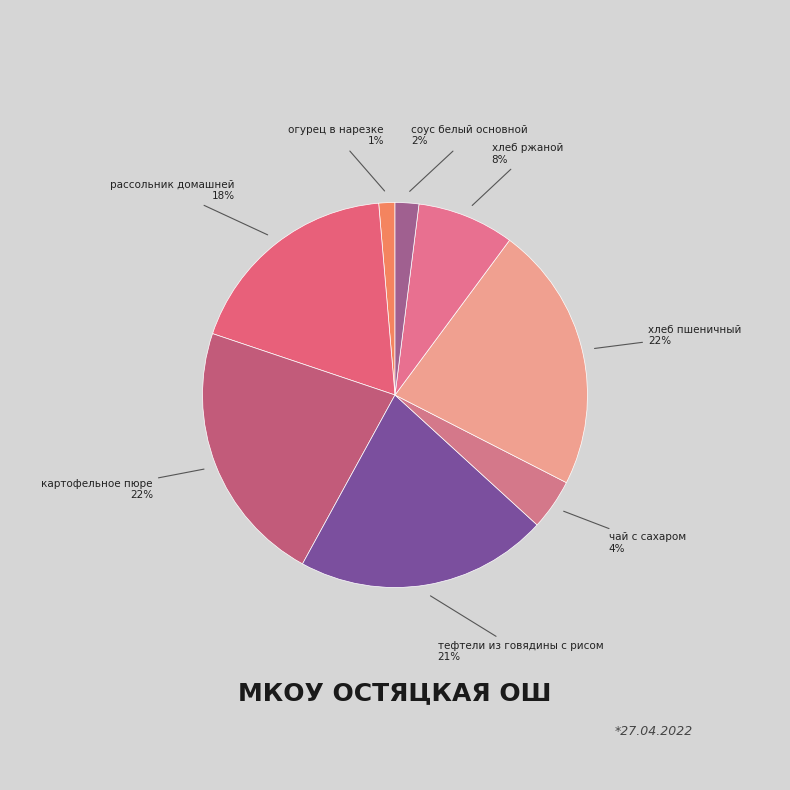

Count the number of slices in the pie.

8